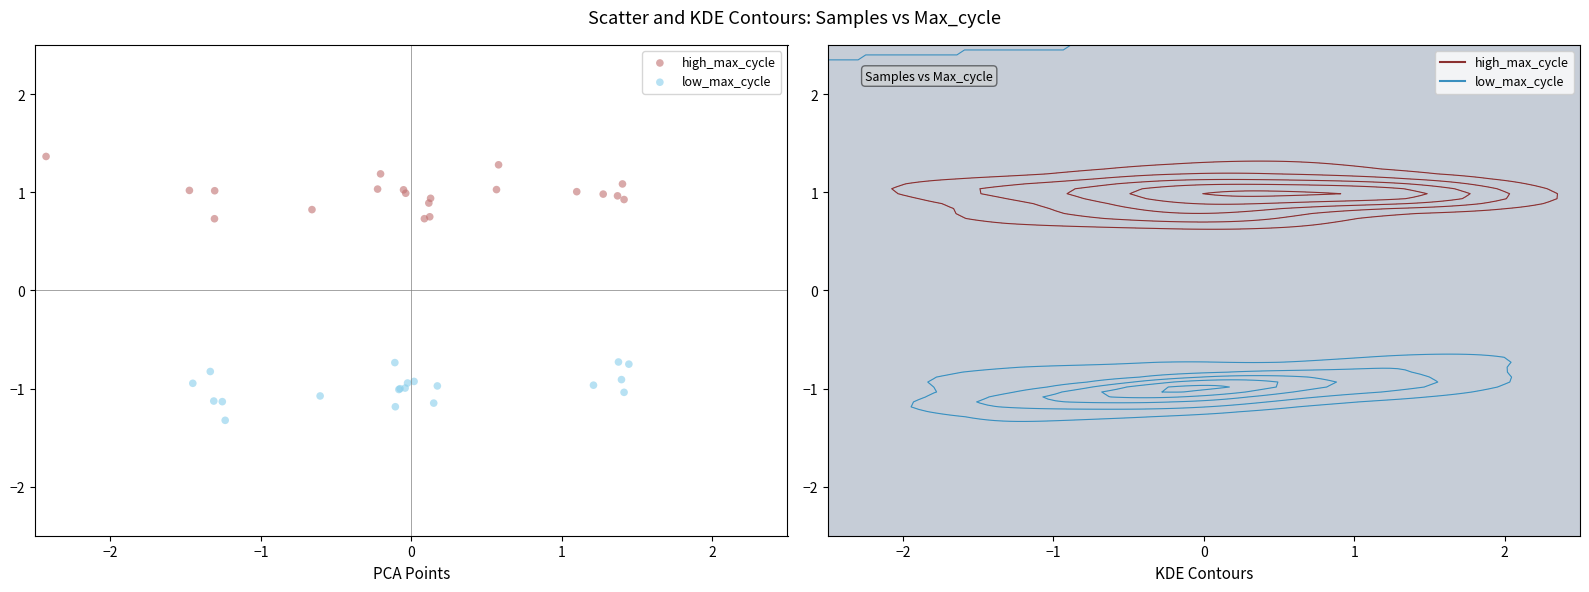

Which series contains the highest Y value?

high_max_cycle